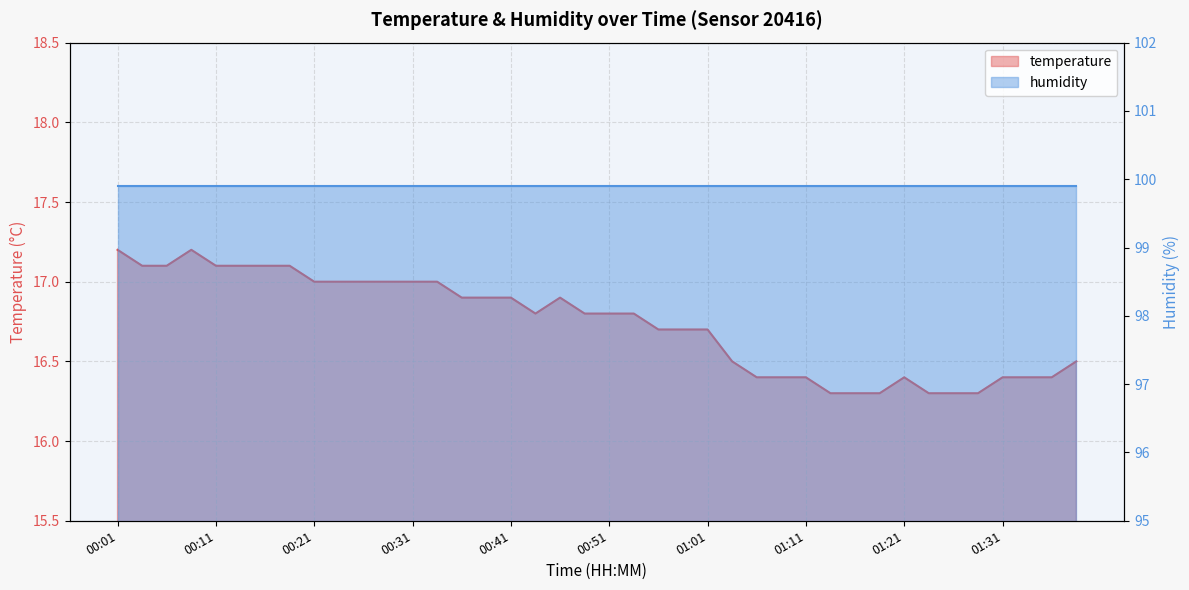

What is the difference between the second highest and minimum values?

0.9